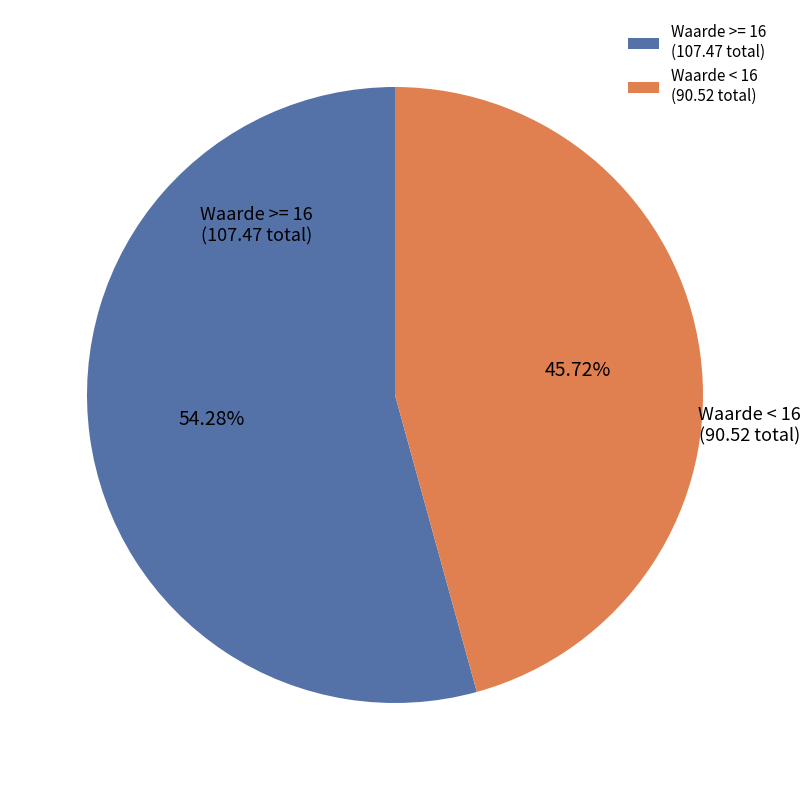

Does any single category account for the majority?

Yes